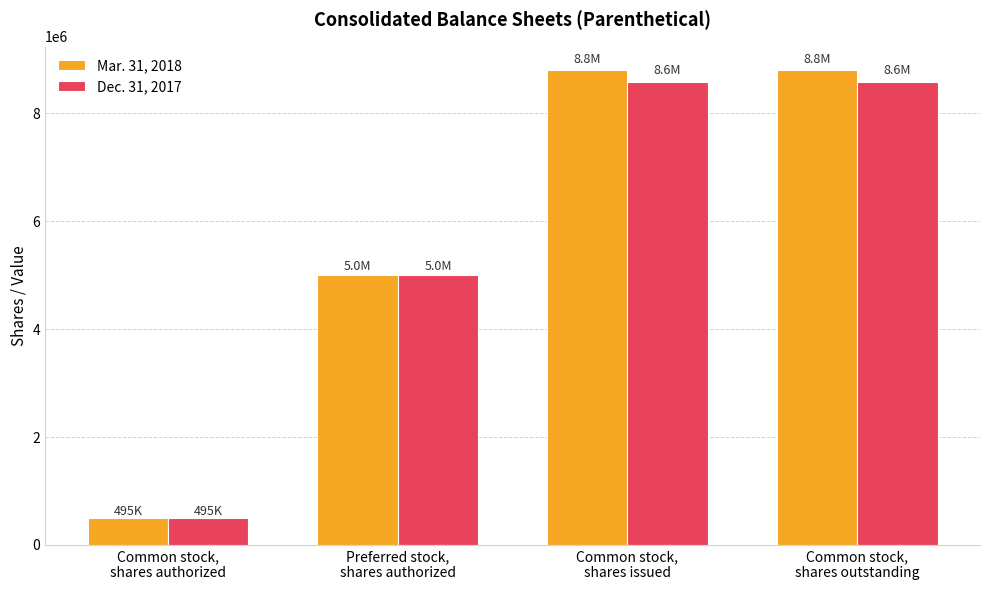

Which series has the widest spread of values?

Mar. 31, 2018